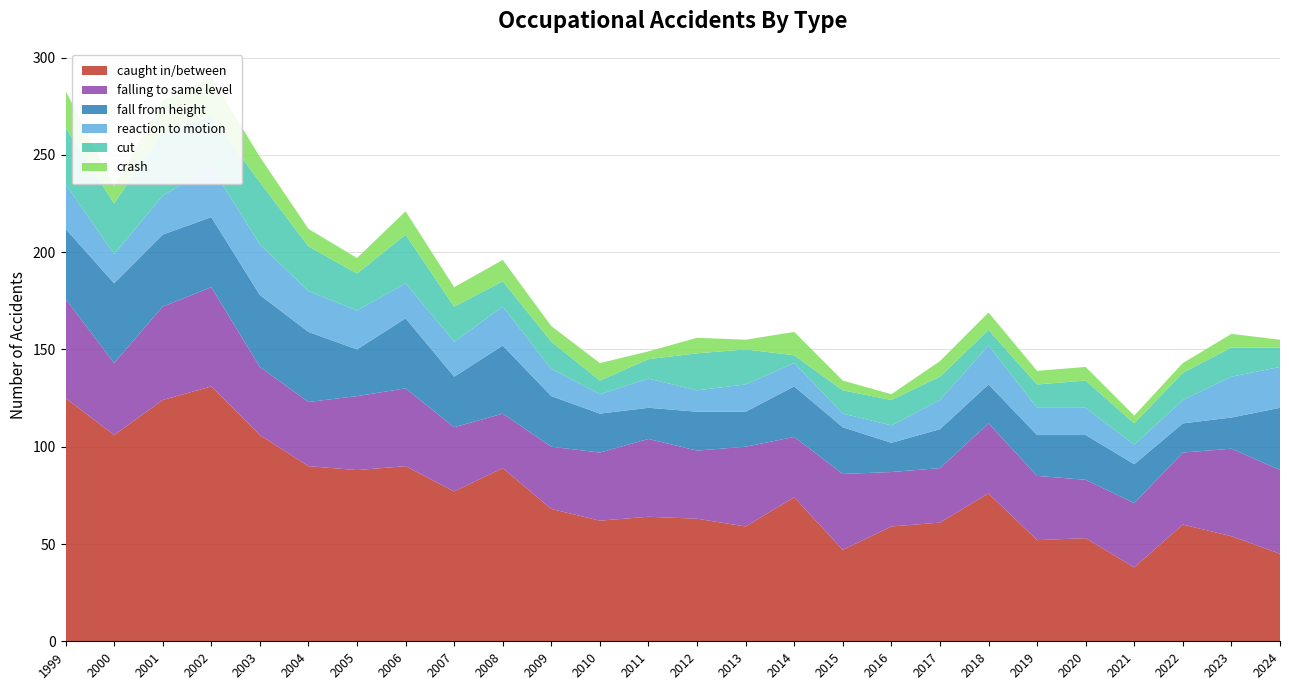

Reading right to left, list all the values displayed in this chart.

caught in/between: 45	54	60	38	53	52	76	61	59	47	74	59	63	64	62	68	89	77	90	88	90	106	131	124	106	125
falling to same level: 43	45	37	33	30	33	36	28	28	39	31	41	35	40	35	32	28	33	40	38	33	35	51	48	37	51
fall from height: 32	16	15	20	23	21	20	20	15	24	26	18	20	16	20	26	35	26	36	24	36	37	36	37	41	36
reaction to motion: 21	21	12	10	14	14	20	15	9	7	12	14	11	15	10	14	20	18	18	20	21	26	26	20	15	23
cut: 10	15	14	11	14	12	8	12	13	12	4	18	19	10	7	14	13	18	25	19	23	32	26	33	26	29
crash: 4	7	5	4	7	7	9	8	3	5	12	5	8	4	9	8	11	10	12	8	9	13	20	16	9	19